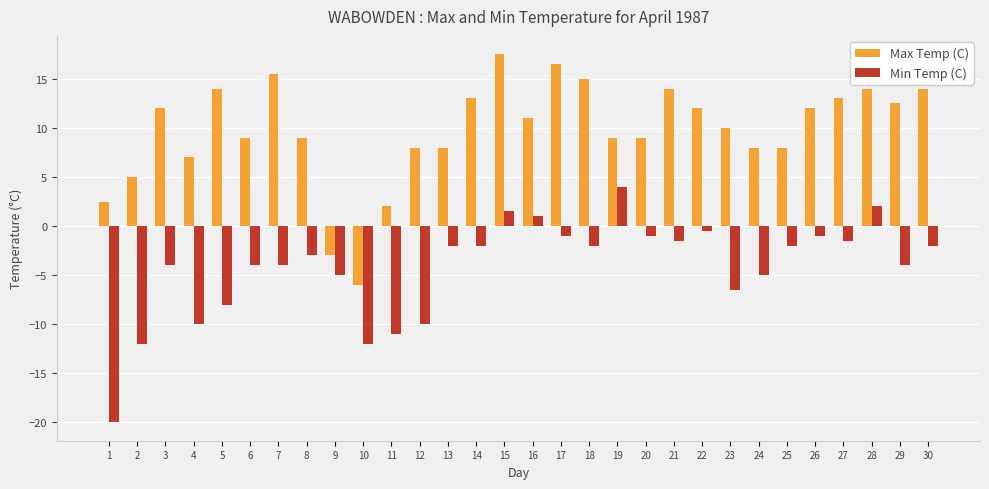

Which series has the largest total across all categories?

Max Temp (C)